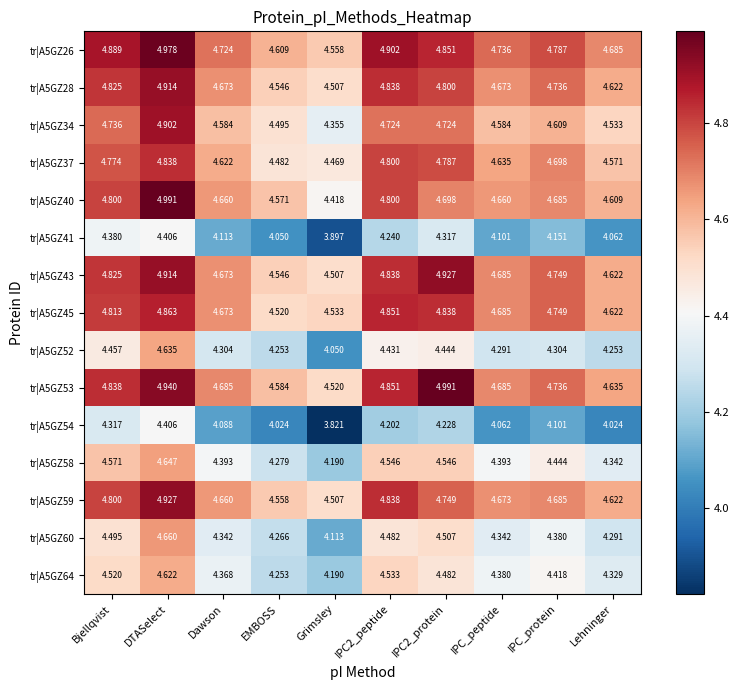

At how many categories does at least one series exceed 4?

10